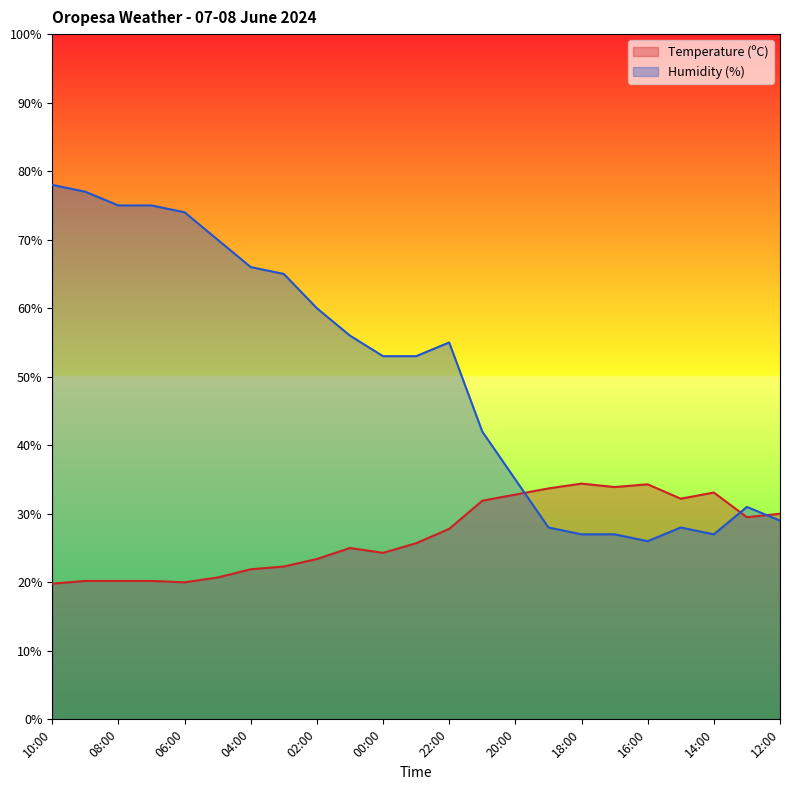

Which series has the largest range (max minus min)?

Humidity (%)